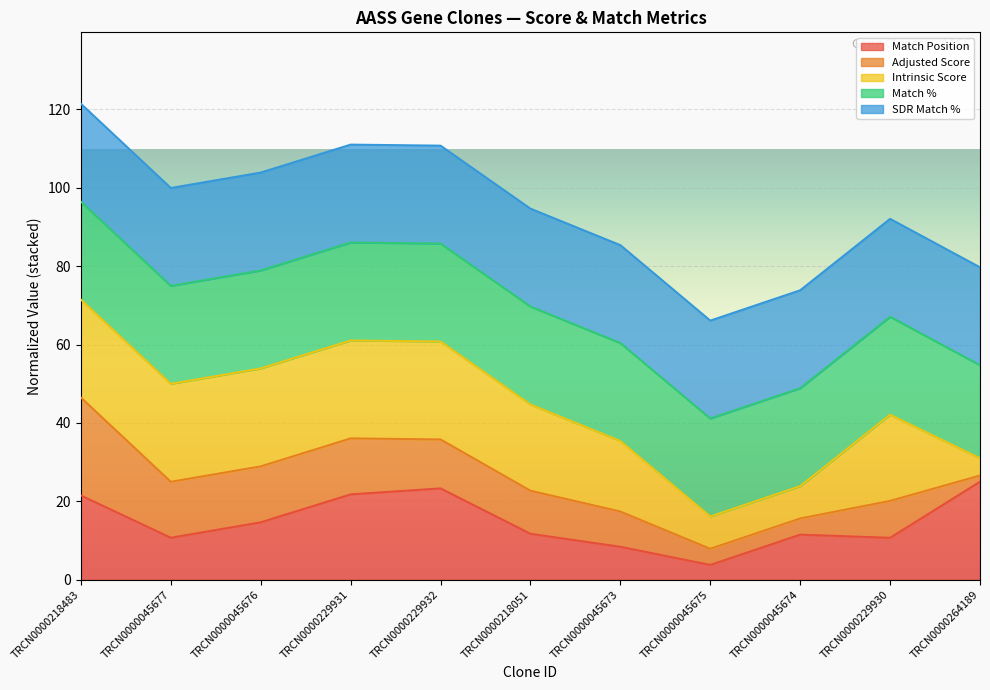

Is it true that SDR Match % (line) equals 138.5 at TRCN0000045677?

False